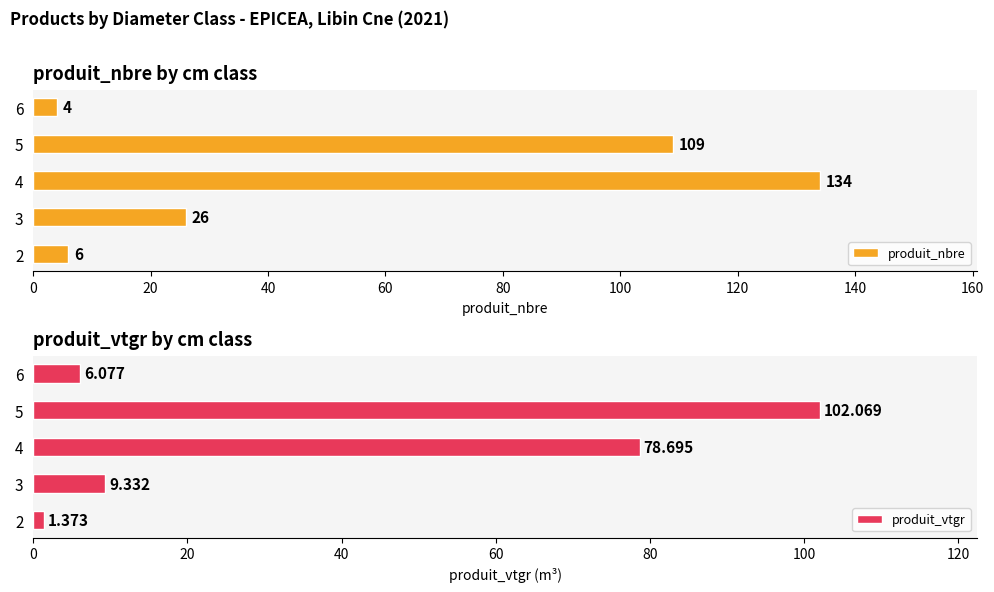

How many values in the produit_vtgr series are below 9?

2